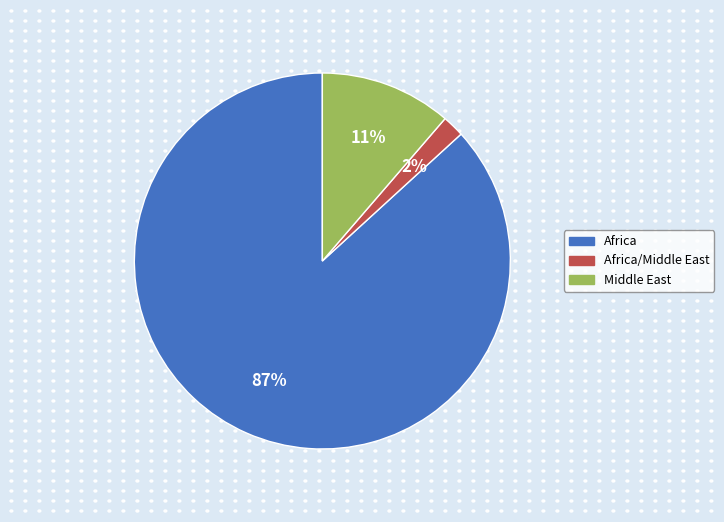

To the nearest percent, what is the combined percentage of Africa/Middle East and Africa?

89%